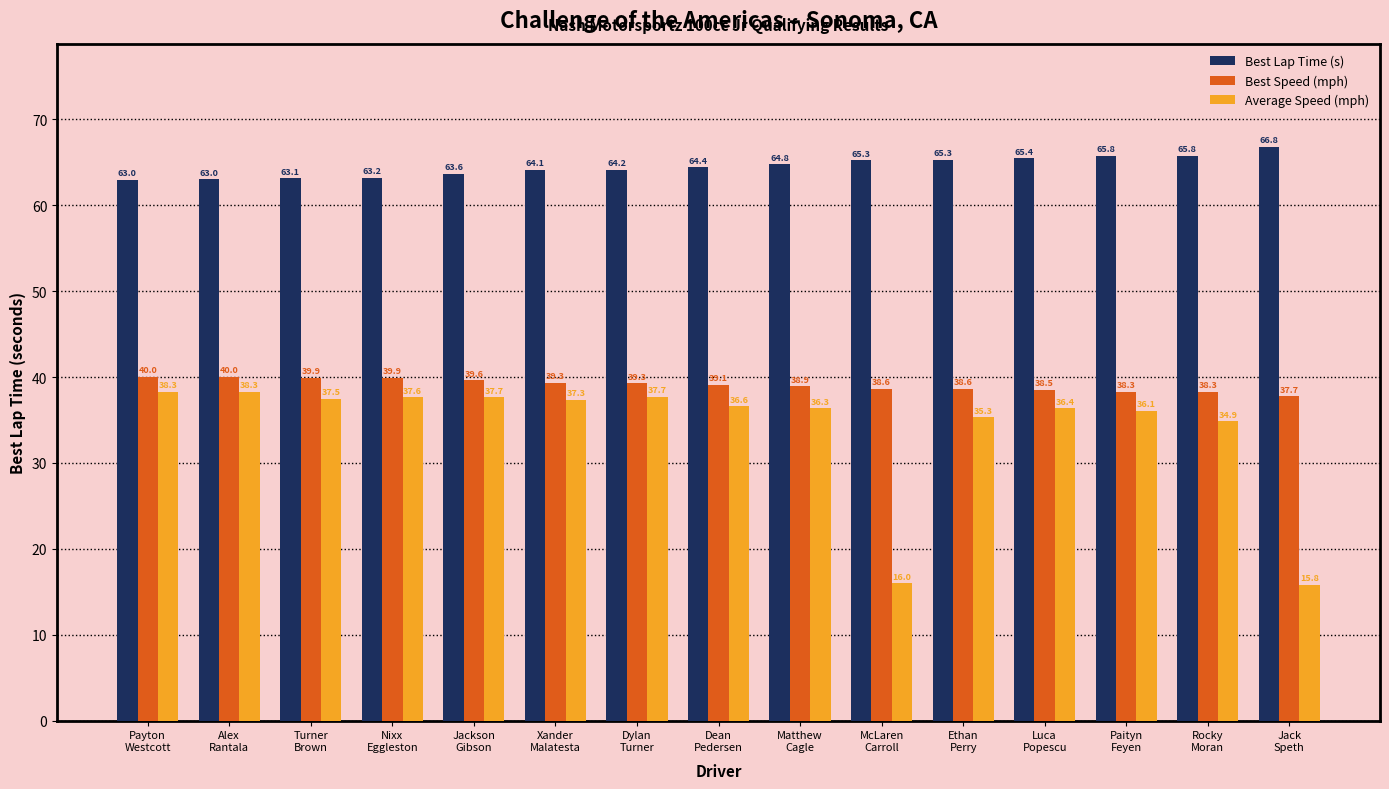

Is it true that Average Speed (mph) equals 37.6 at Nixx
Eggleston?

True